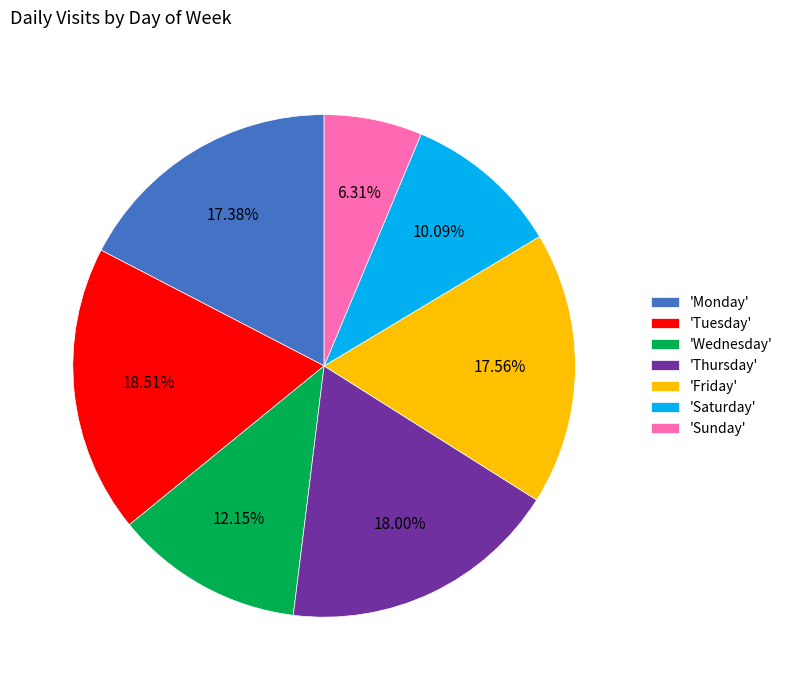

Does any single category account for the majority?

No